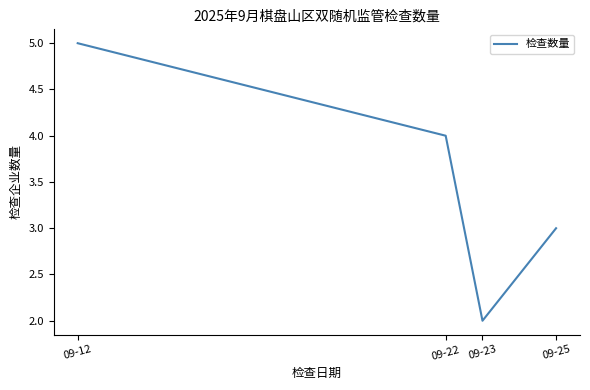

Reading right to left, transcribe all the data shown in this chart.

3	2	4	5